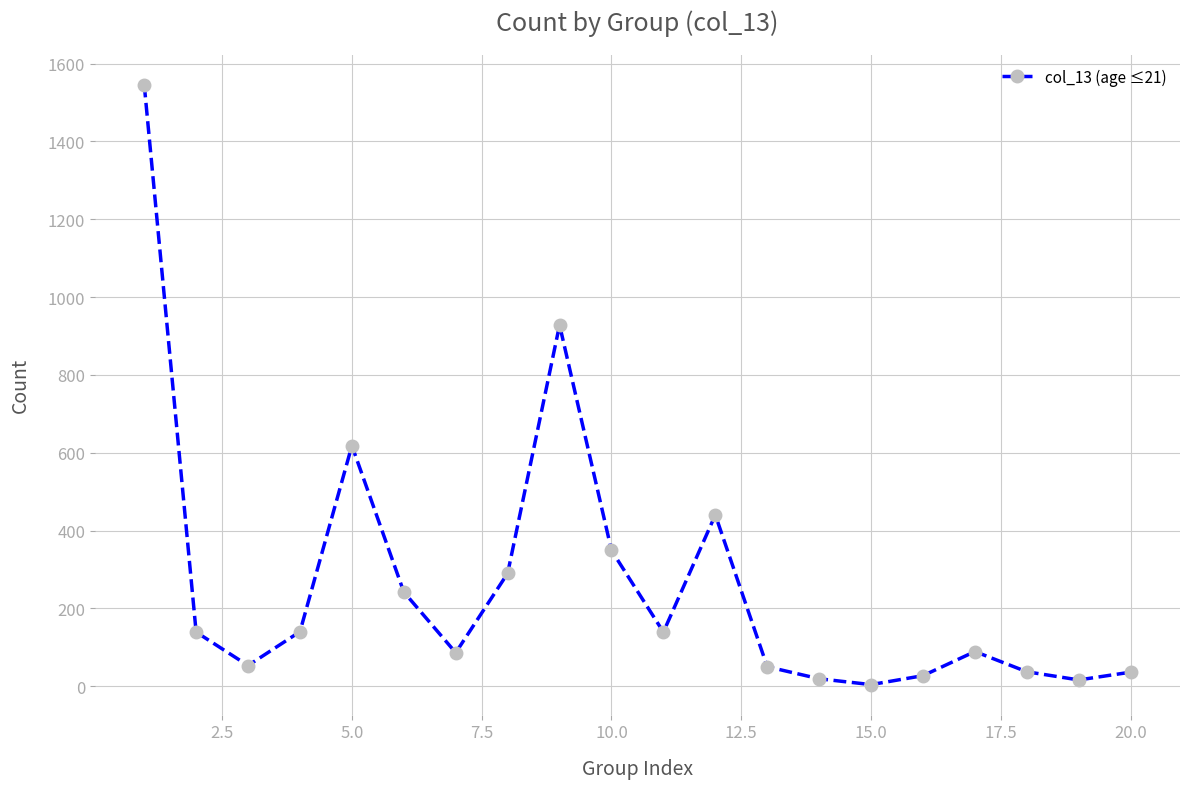

What is the minimum value shown in the chart?

4